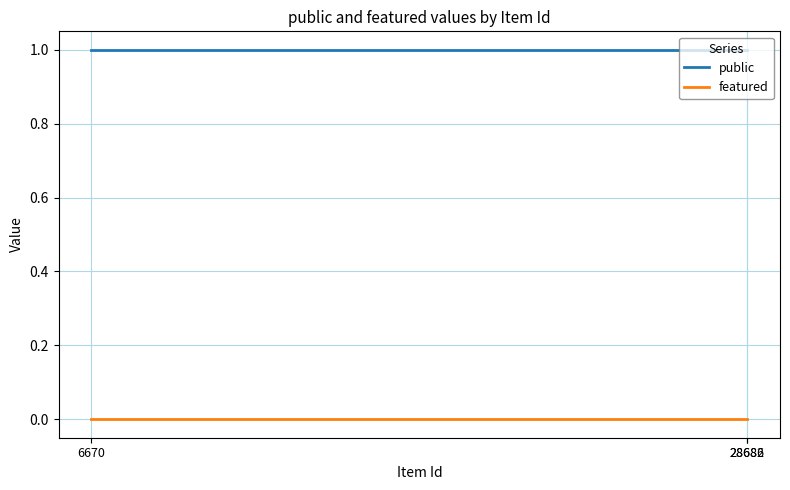

At how many categories does at least one series exceed 0?

3